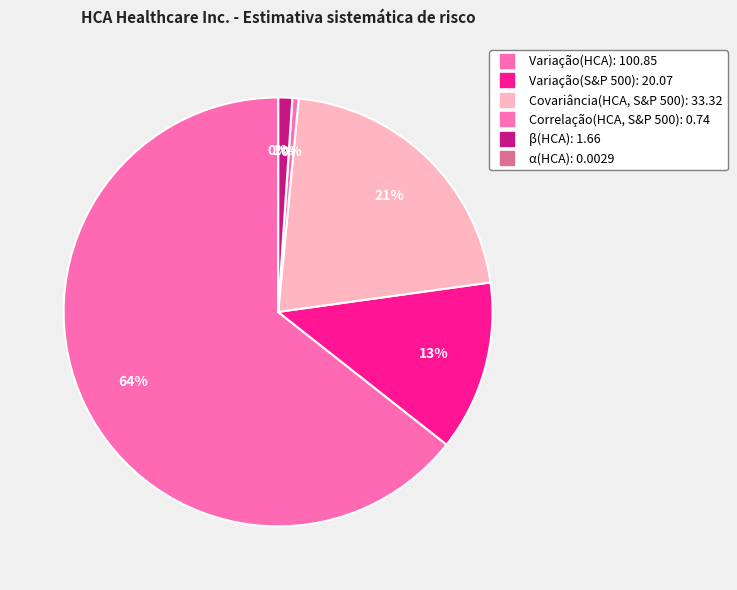

Count the number of slices in the pie.

6